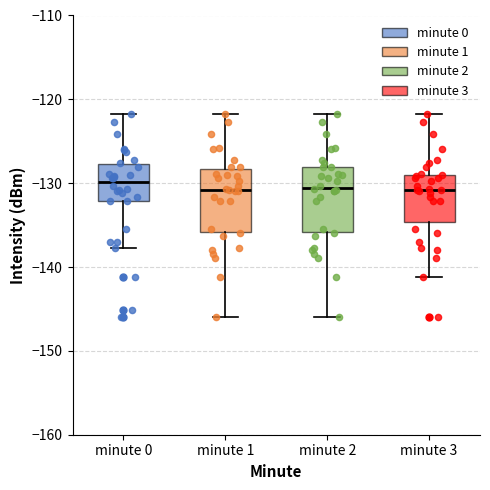

Where does the median line of the box for minute 1 sit on the y-axis? The values are not printed on the chart, so give them approximately, as read against the axis.

-131